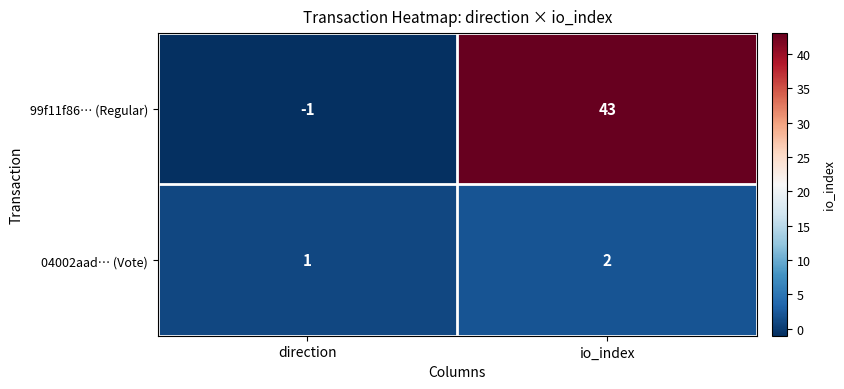

What is the sum of all 04002aad… (Vote) values?

3